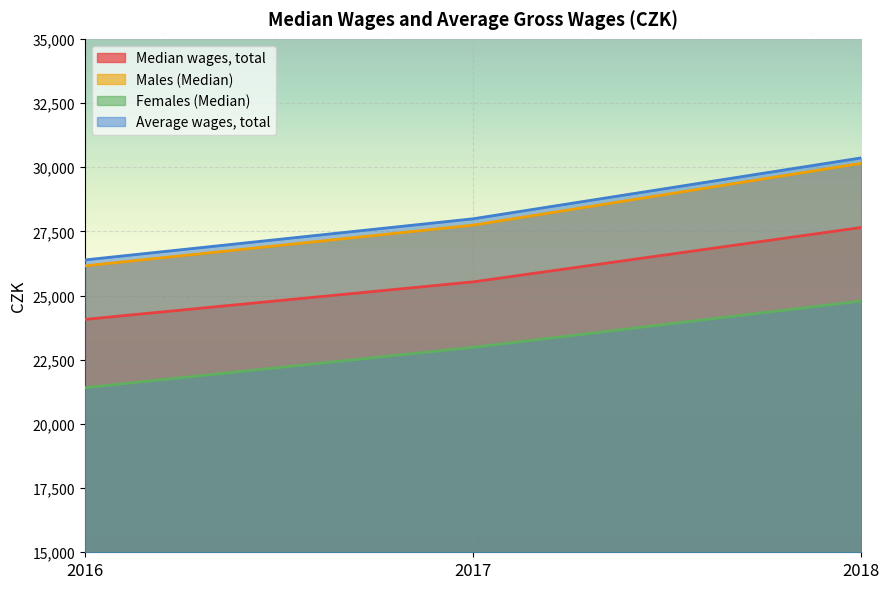

Reading right to left, what are all the values shown in this chart?

Median wages, total: 27653	25534	24071
Males (Median): 30152	27744	26157
Females (Median): 24789	22984	21411
Average wages, total: 30364	27991	26388